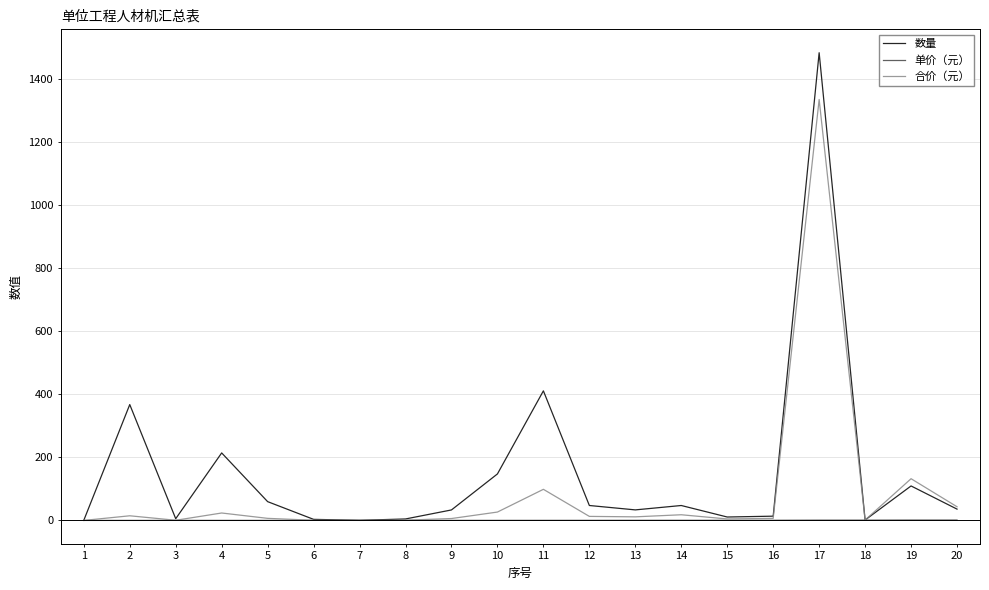

Rank the series by their maximum value, from lowest to highest.

单价（元）, 合价（元）, 数量